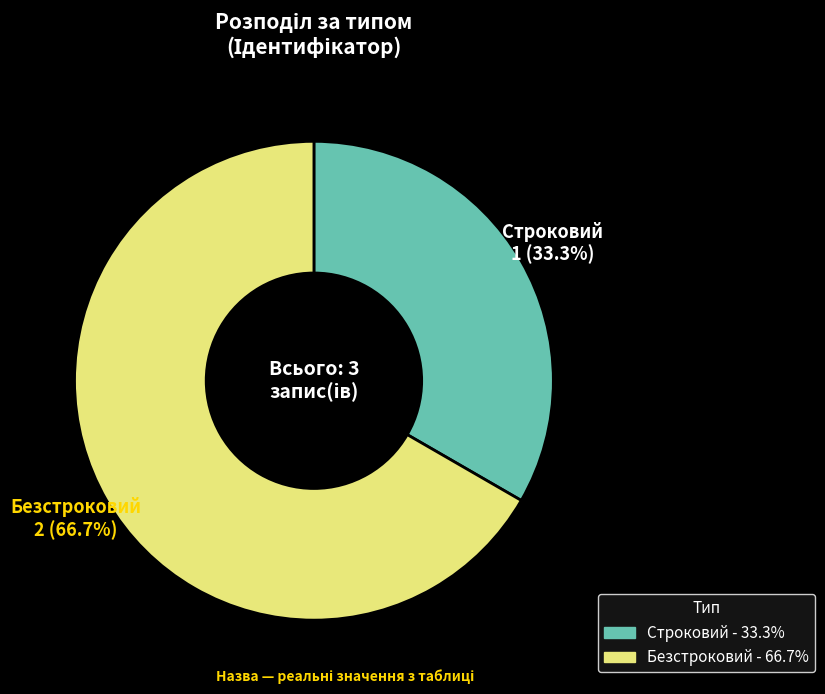

Is it true that Безстроковий is 76% of the pie?

False